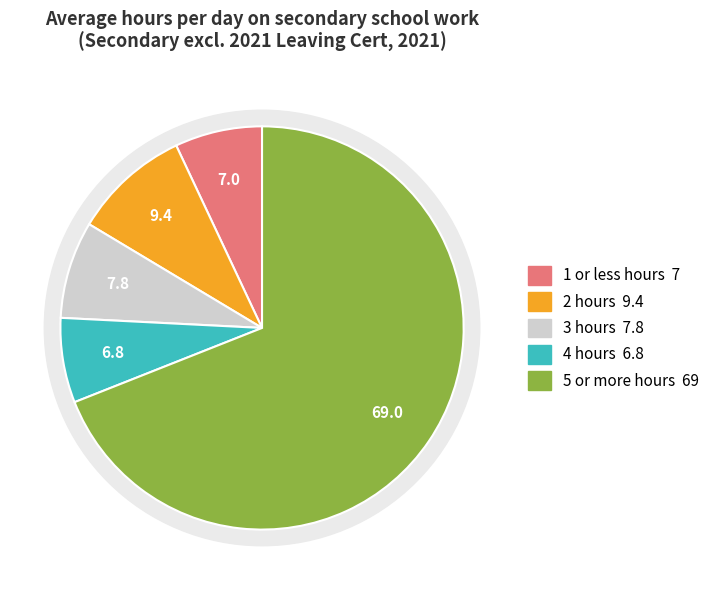

What is the smallest slice in the pie chart?

4 hours